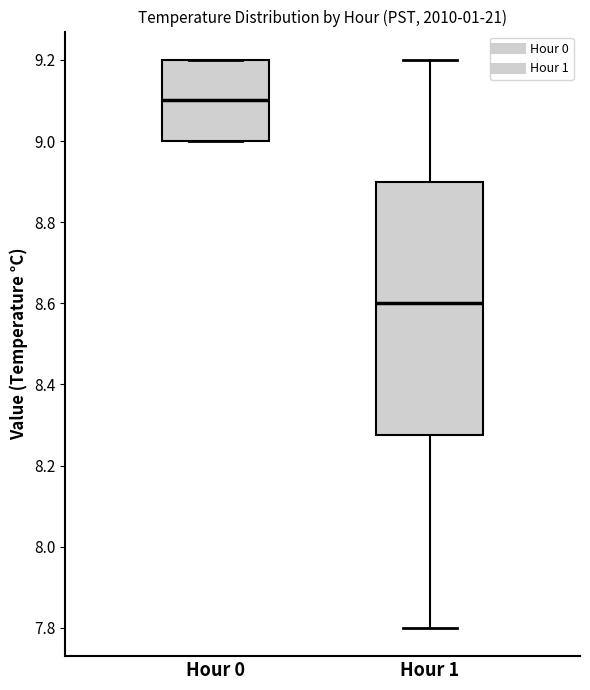

Which box has the highest median line?

Hour 0